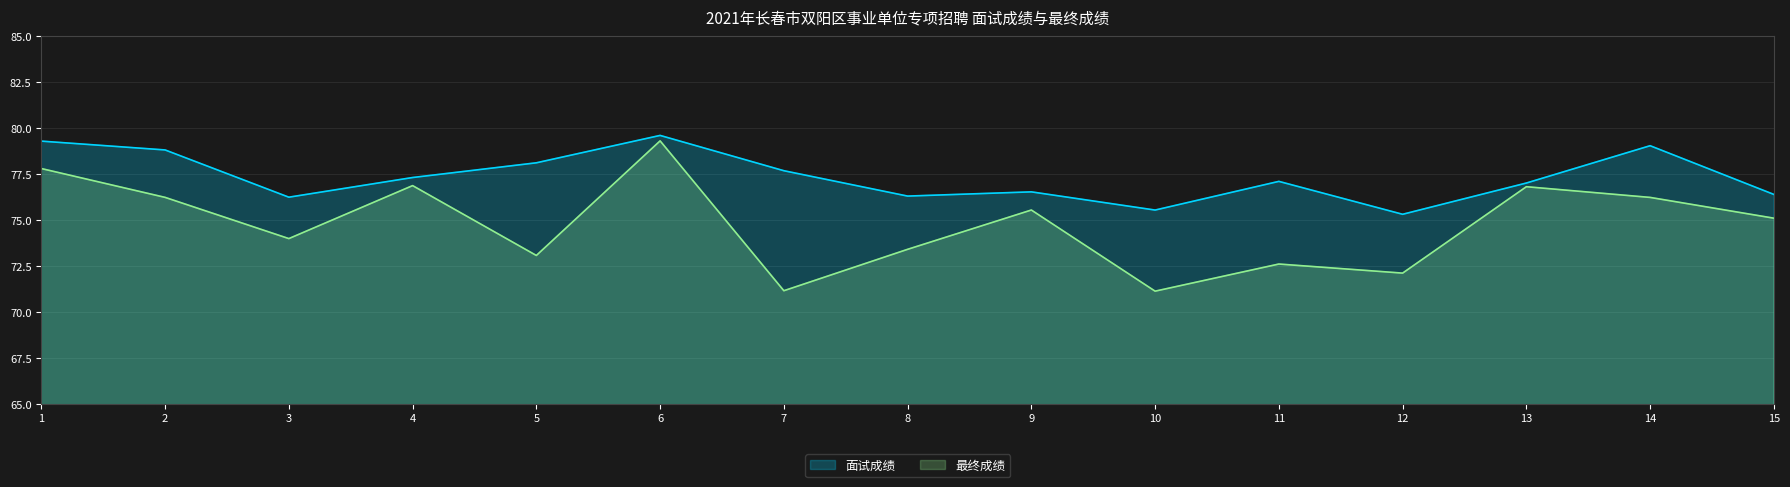

Which category has the lowest value in the 最终成绩 series?

10